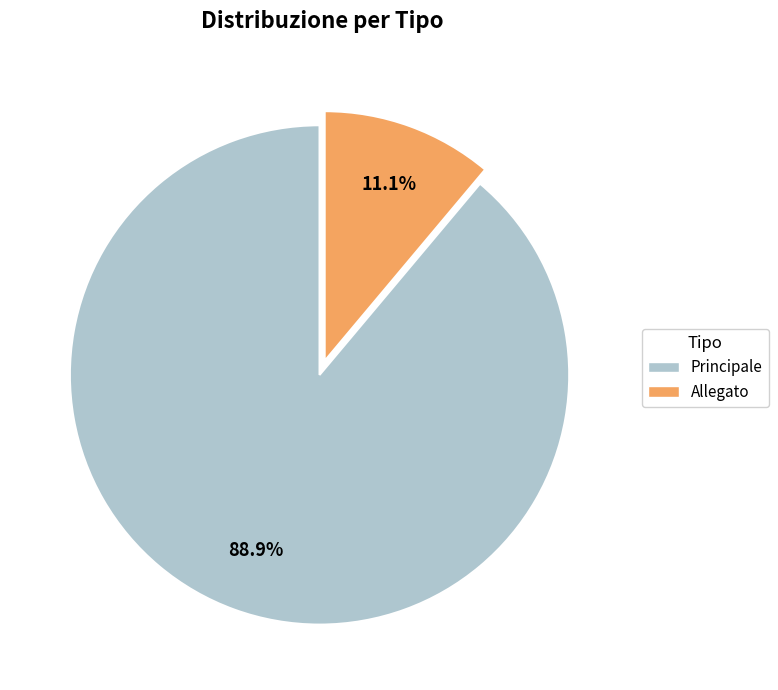

To the nearest percent, what is the difference between the Principale and Allegato slice percentages?

78%